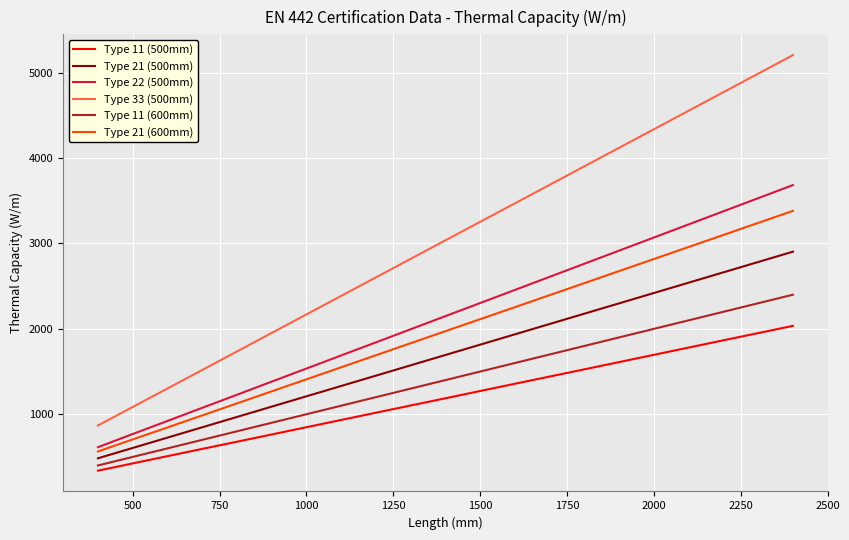

Which series has the widest spread of values?

Type 33 (500mm)